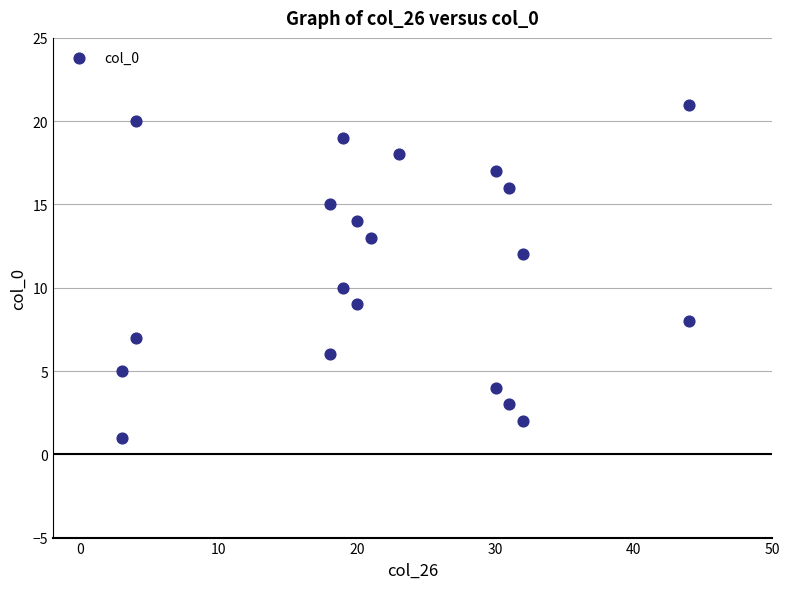

What is the range of X values (max minus min)?

41